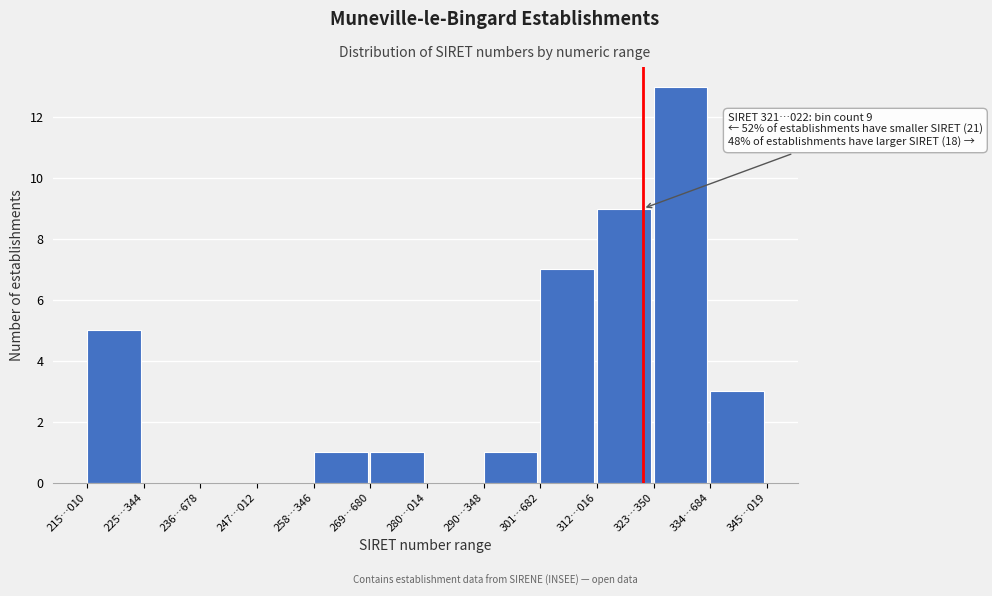

Reading right to left, what are all the values shown in this chart?

334…684=3	323…350=13	312…016=9	301…682=7	290…348=1	280…014=0	269…680=1	258…346=1	247…012=0	236…678=0	225…344=0	215…010=5